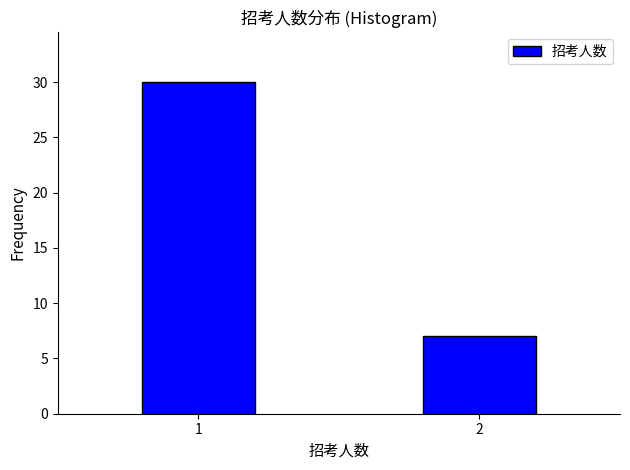

Reading left to right, list all the values displayed in this chart.

1=30	2=7